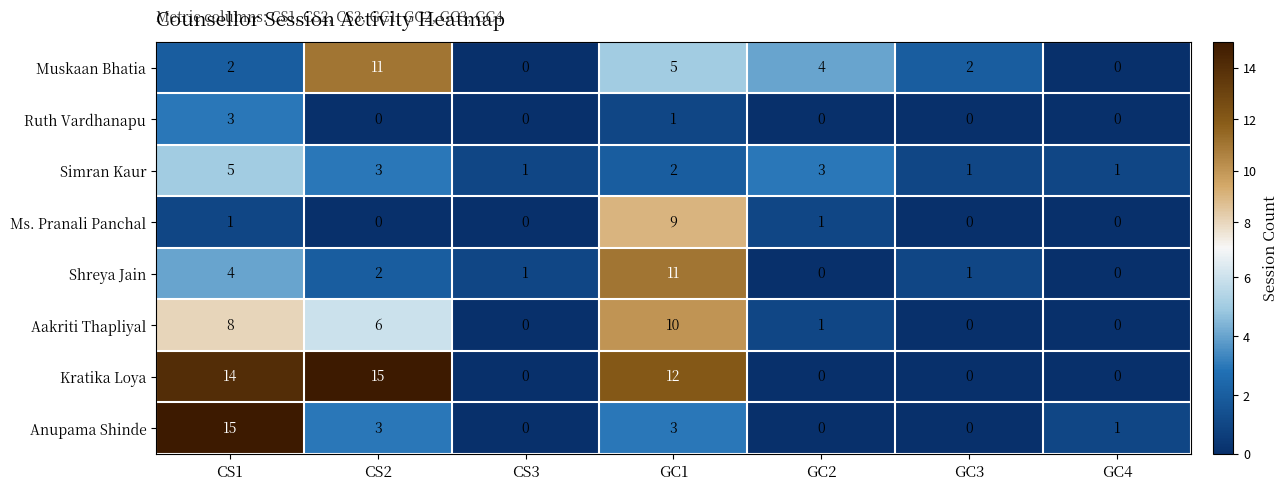

Which series has the largest total across all categories?

Kratika Loya